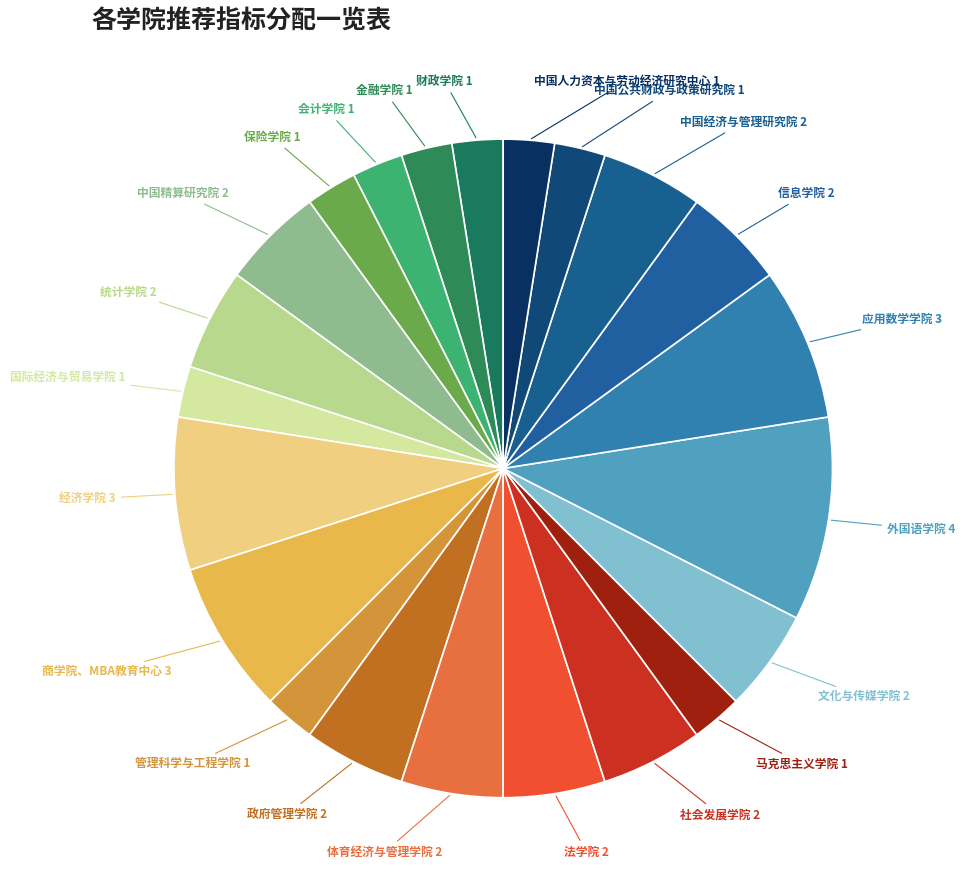

How many segments does this pie chart have?

22